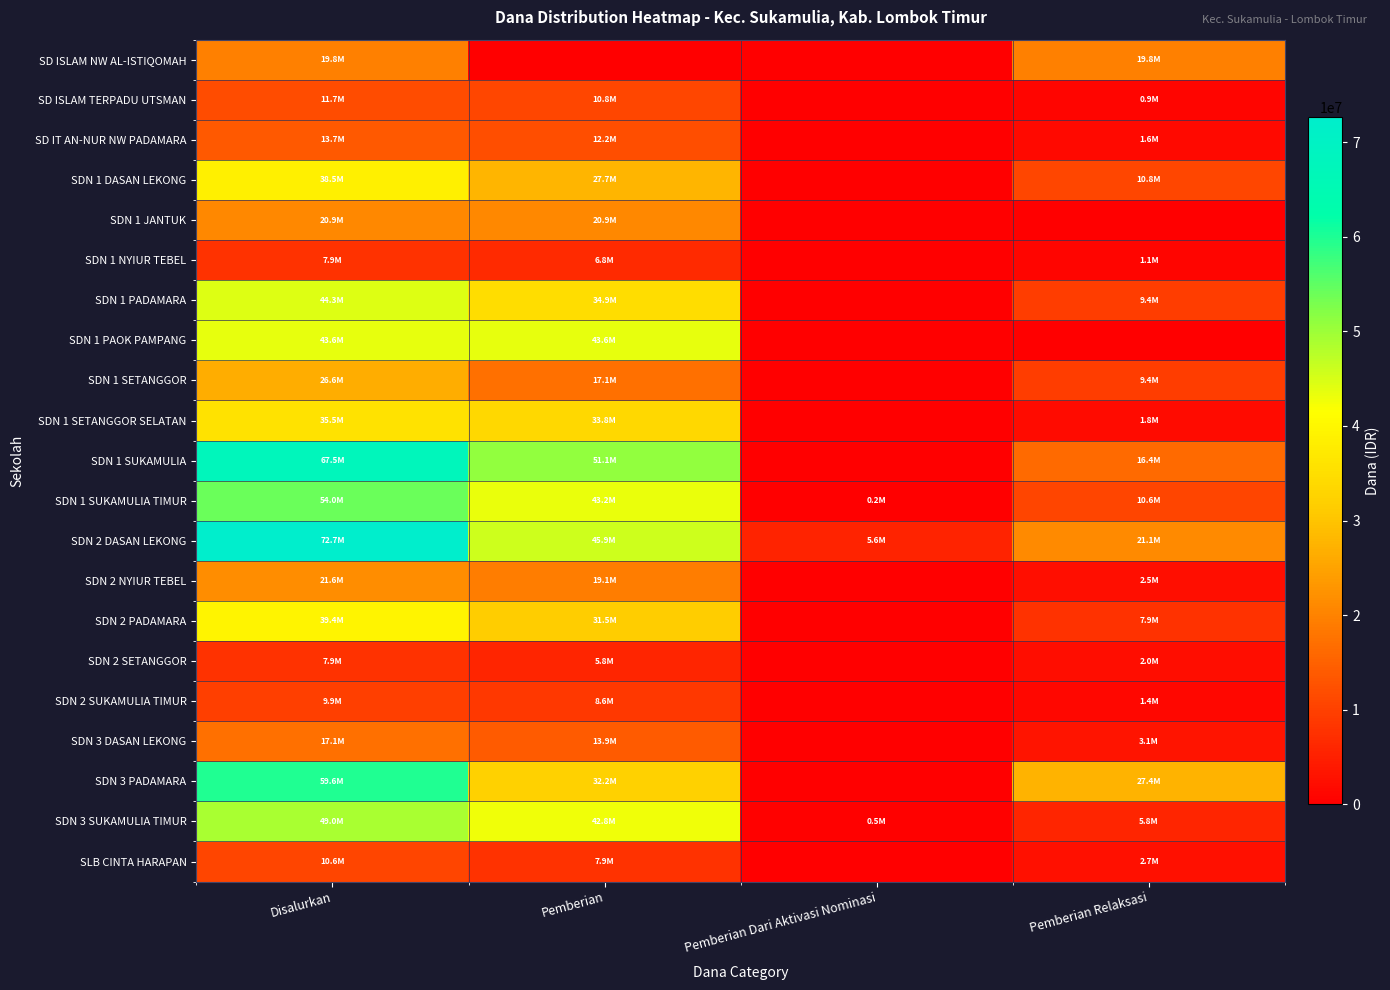

Reading right to left, list all the values displayed in this chart.

SD ISLAM NW AL-ISTIQOMAH: Pemberian Relaksasi=19800000	Pemberian Dari Aktivasi Nominasi=0	Pemberian=0	Disalurkan=19800000
SD ISLAM TERPADU UTSMAN: Pemberian Relaksasi=900000	Pemberian Dari Aktivasi Nominasi=0	Pemberian=10800000	Disalurkan=11700000
SD IT AN-NUR NW PADAMARA: Pemberian Relaksasi=1575000	Pemberian Dari Aktivasi Nominasi=0	Pemberian=12150000	Disalurkan=13725000
SDN 1 DASAN LEKONG: Pemberian Relaksasi=10800000	Pemberian Dari Aktivasi Nominasi=0	Pemberian=27675000	Disalurkan=38475000
SDN 1 JANTUK: Pemberian Relaksasi=0	Pemberian Dari Aktivasi Nominasi=0	Pemberian=20925000	Disalurkan=20925000
SDN 1 NYIUR TEBEL: Pemberian Relaksasi=1125000	Pemberian Dari Aktivasi Nominasi=0	Pemberian=6750000	Disalurkan=7875000
SDN 1 PADAMARA: Pemberian Relaksasi=9450000	Pemberian Dari Aktivasi Nominasi=0	Pemberian=34875000	Disalurkan=44325000
SDN 1 PAOK PAMPANG: Pemberian Relaksasi=0	Pemberian Dari Aktivasi Nominasi=0	Pemberian=43650000	Disalurkan=43650000
SDN 1 SETANGGOR: Pemberian Relaksasi=9450000	Pemberian Dari Aktivasi Nominasi=0	Pemberian=17100000	Disalurkan=26550000
SDN 1 SETANGGOR SELATAN: Pemberian Relaksasi=1800000	Pemberian Dari Aktivasi Nominasi=0	Pemberian=33750000	Disalurkan=35550000
SDN 1 SUKAMULIA: Pemberian Relaksasi=16425000	Pemberian Dari Aktivasi Nominasi=0	Pemberian=51075000	Disalurkan=67500000
SDN 1 SUKAMULIA TIMUR: Pemberian Relaksasi=10575000	Pemberian Dari Aktivasi Nominasi=225000	Pemberian=43200000	Disalurkan=54000000
SDN 2 DASAN LEKONG: Pemberian Relaksasi=21150000	Pemberian Dari Aktivasi Nominasi=5625000	Pemberian=45900000	Disalurkan=72675000
SDN 2 NYIUR TEBEL: Pemberian Relaksasi=2475000	Pemberian Dari Aktivasi Nominasi=0	Pemberian=19125000	Disalurkan=21600000
SDN 2 PADAMARA: Pemberian Relaksasi=7875000	Pemberian Dari Aktivasi Nominasi=0	Pemberian=31500000	Disalurkan=39375000
SDN 2 SETANGGOR: Pemberian Relaksasi=2025000	Pemberian Dari Aktivasi Nominasi=0	Pemberian=5850000	Disalurkan=7875000
SDN 2 SUKAMULIA TIMUR: Pemberian Relaksasi=1350000	Pemberian Dari Aktivasi Nominasi=0	Pemberian=8550000	Disalurkan=9900000
SDN 3 DASAN LEKONG: Pemberian Relaksasi=3150000	Pemberian Dari Aktivasi Nominasi=0	Pemberian=13950000	Disalurkan=17100000
SDN 3 PADAMARA: Pemberian Relaksasi=27450000	Pemberian Dari Aktivasi Nominasi=0	Pemberian=32175000	Disalurkan=59625000
SDN 3 SUKAMULIA TIMUR: Pemberian Relaksasi=5850000	Pemberian Dari Aktivasi Nominasi=450000	Pemberian=42750000	Disalurkan=49050000
SLB CINTA HARAPAN: Pemberian Relaksasi=2700000	Pemberian Dari Aktivasi Nominasi=0	Pemberian=7875000	Disalurkan=10575000